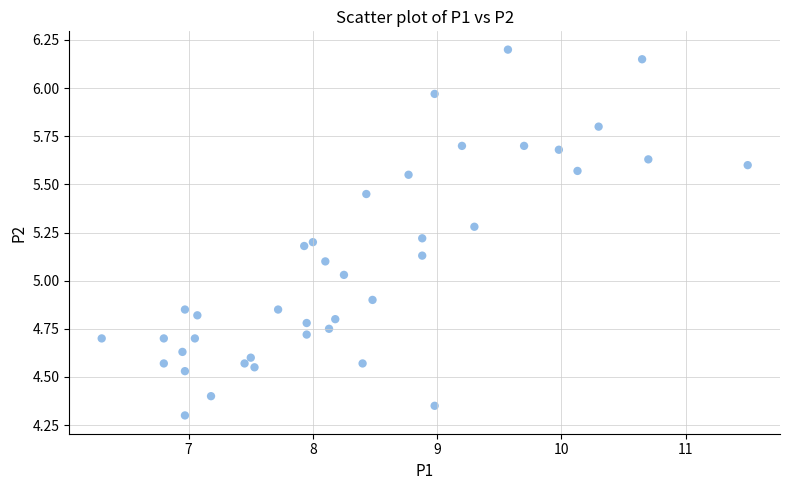

What is the range of X values (max minus min)?

5.2